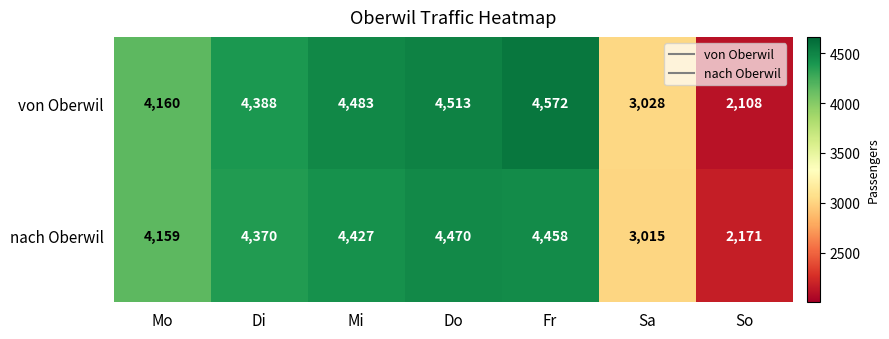

Is the value of von Oberwil at So greater than the value of nach Oberwil at Mi?

No